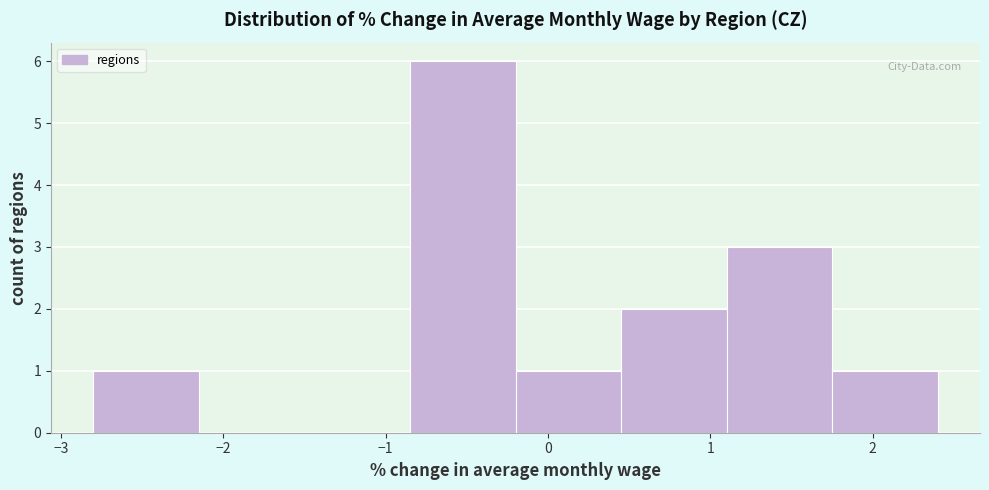

Reading left to right, list every bar in this chart as the range it spans on the x-axis followed by its height. Neither the bar edges nor the heights are printed on the chart, so give them approximately, as read against the axes.

-2.80 to -2.15: 1
-2.15 to -1.50: 0
-1.50 to -0.85: 0
-0.85 to -0.20: 6
-0.20 to 0.45: 1
0.45 to 1.10: 2
1.10 to 1.75: 3
1.75 to 2.40: 1